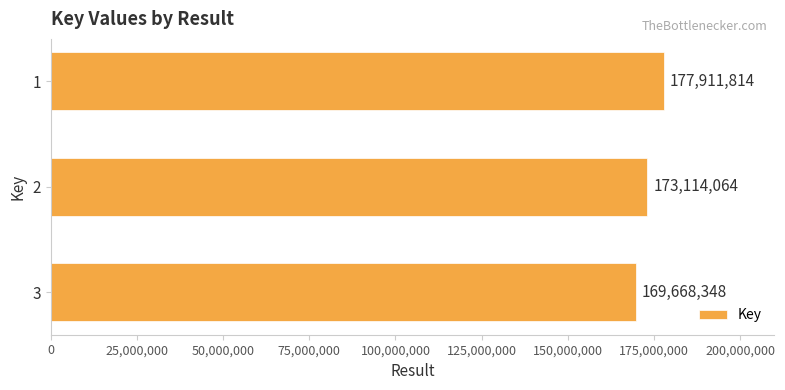

What is the ratio of the value at 2 to the value at 1?

1.0